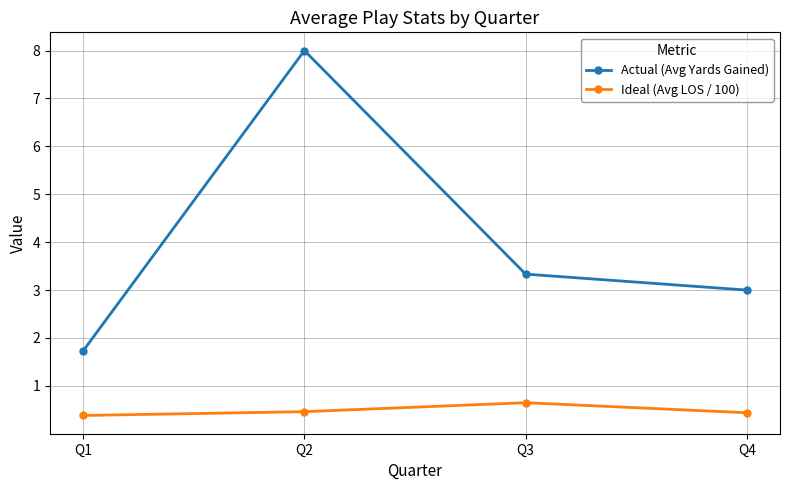

What is the value of the Ideal (Avg LOS / 100) point at the 2nd from the left?

0.5